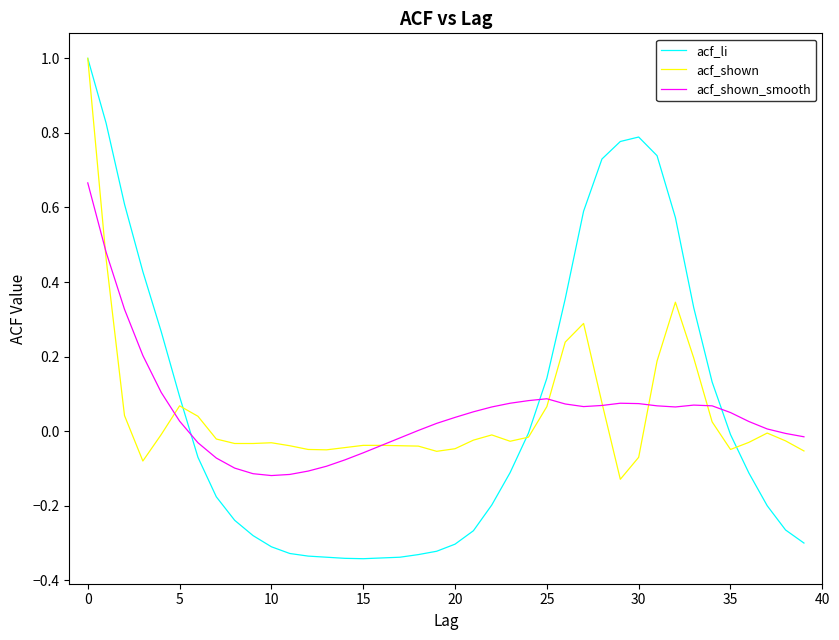

What are all the series names shown in the legend?

acf_li, acf_shown, acf_shown_smooth